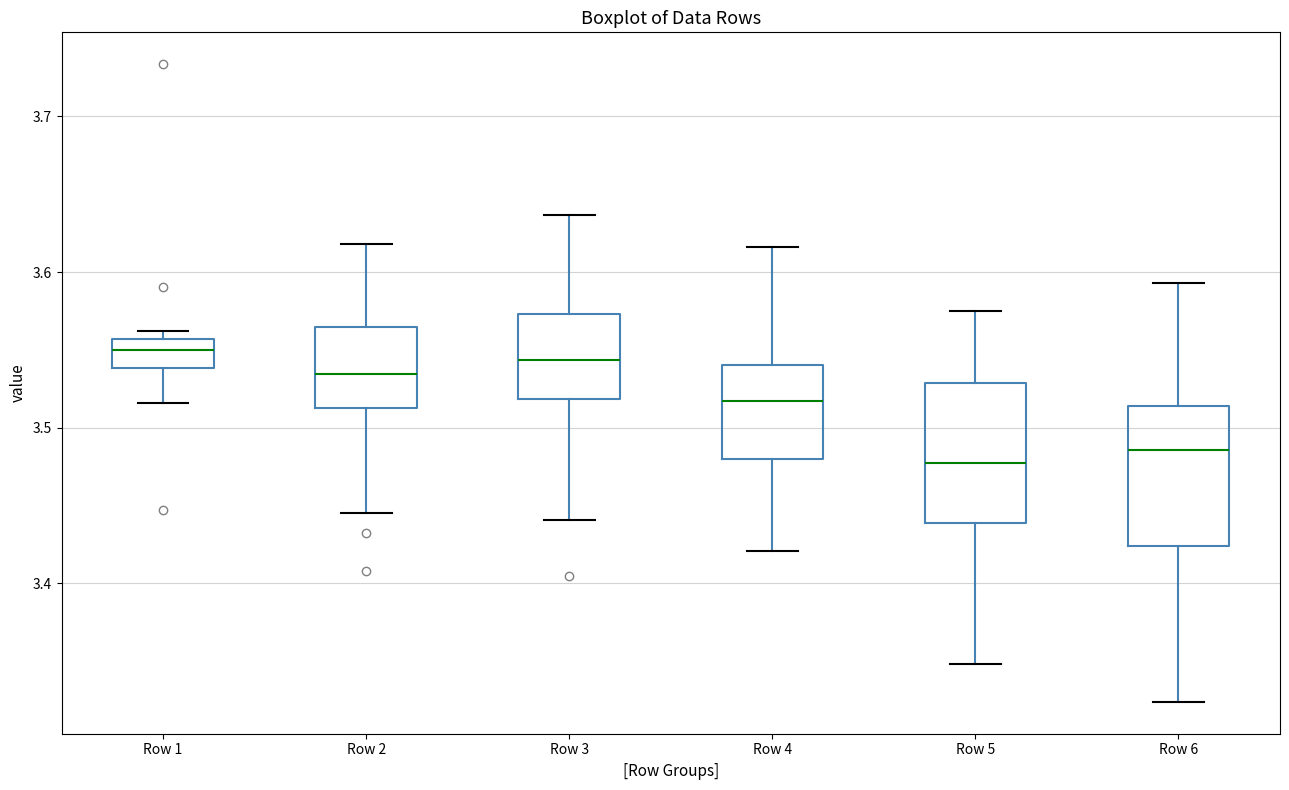

Reading left to right, transcribe this box plot: for each box, give where its median line is, the range the box spans, and where its two whiskers end, as read against the y-axis. The values are not printed on the chart, so give them approximately, as read against the axis.

Row 1: median 3.55, box 3.54 to 3.56, whiskers 3.52 to 3.56 (just above the box's upper edge)
Row 2: median 3.53, box 3.51 to 3.56, whiskers 3.45 to 3.62
Row 3: median 3.54, box 3.52 to 3.57, whiskers 3.44 to 3.64
Row 4: median 3.52, box 3.48 to 3.54, whiskers 3.42 to 3.62
Row 5: median 3.48, box 3.44 to 3.53, whiskers 3.35 to 3.57
Row 6: median 3.49, box 3.42 to 3.51, whiskers 3.32 to 3.59